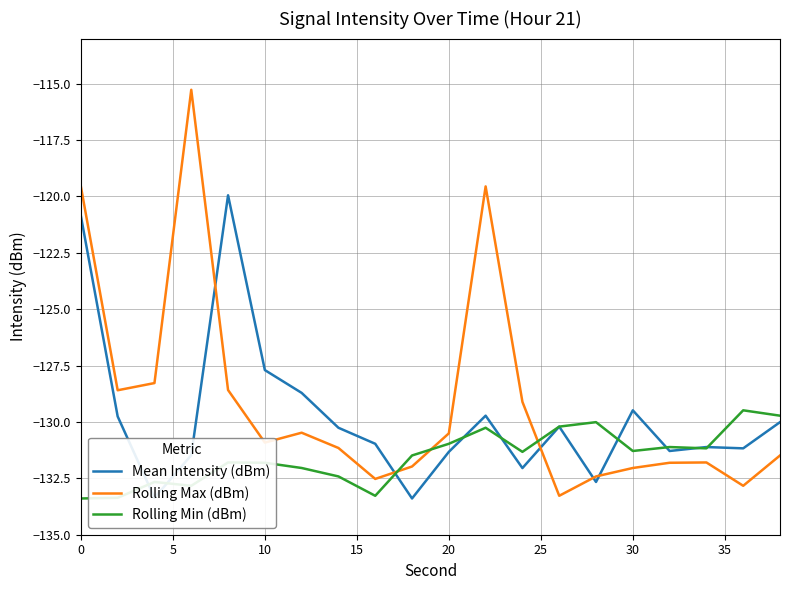

Which series ends up on top after the final intersection of Rolling Max (dBm) and Mean Intensity (dBm)?

Mean Intensity (dBm)